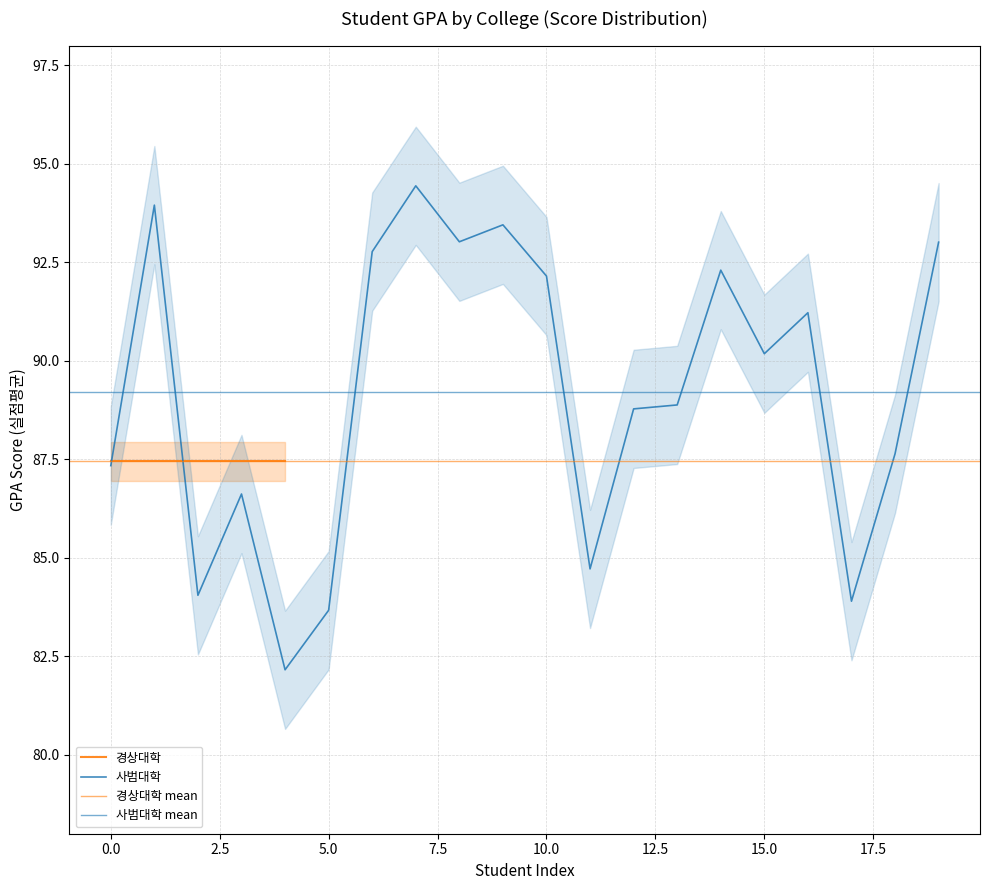

How many data points are less than 90?

10